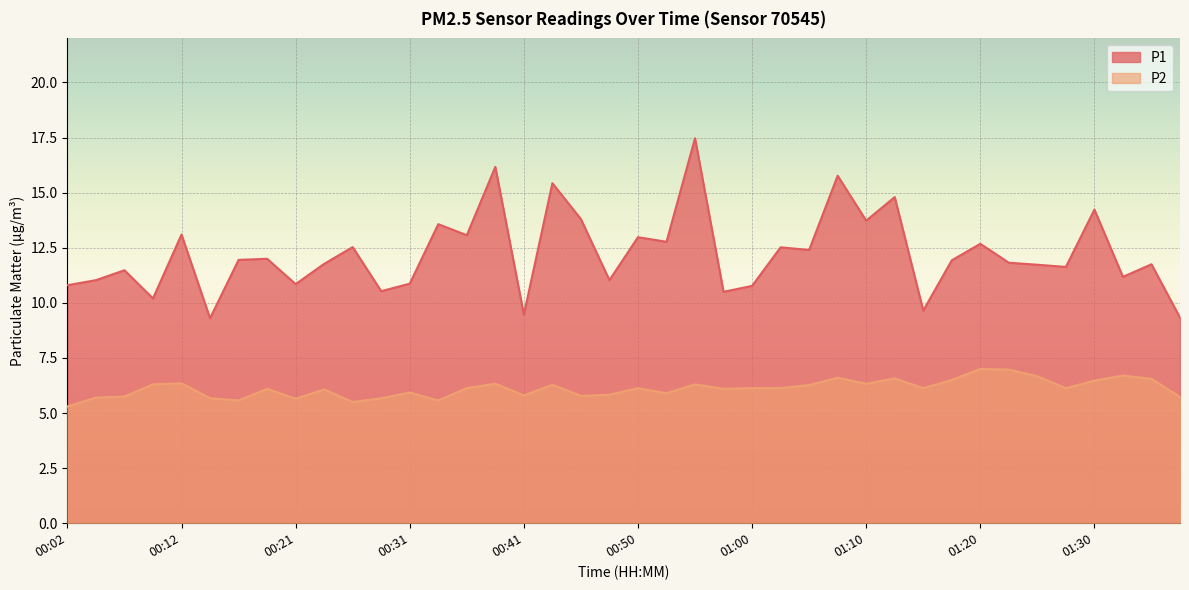

True or false: P2 and P1 cross at least once.

False